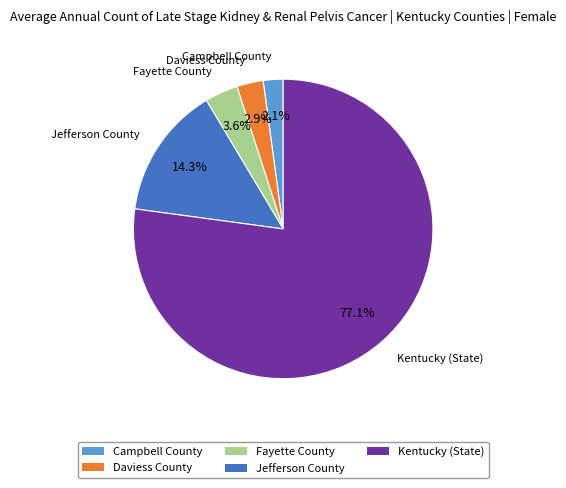

Combined, what portion of the pie is Campbell County and Jefferson County?

16.4%